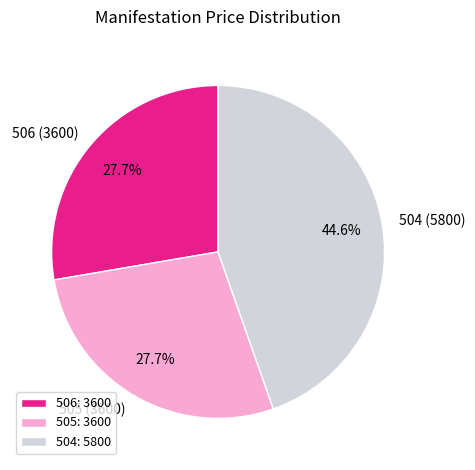

Is there a majority slice in this chart?

No